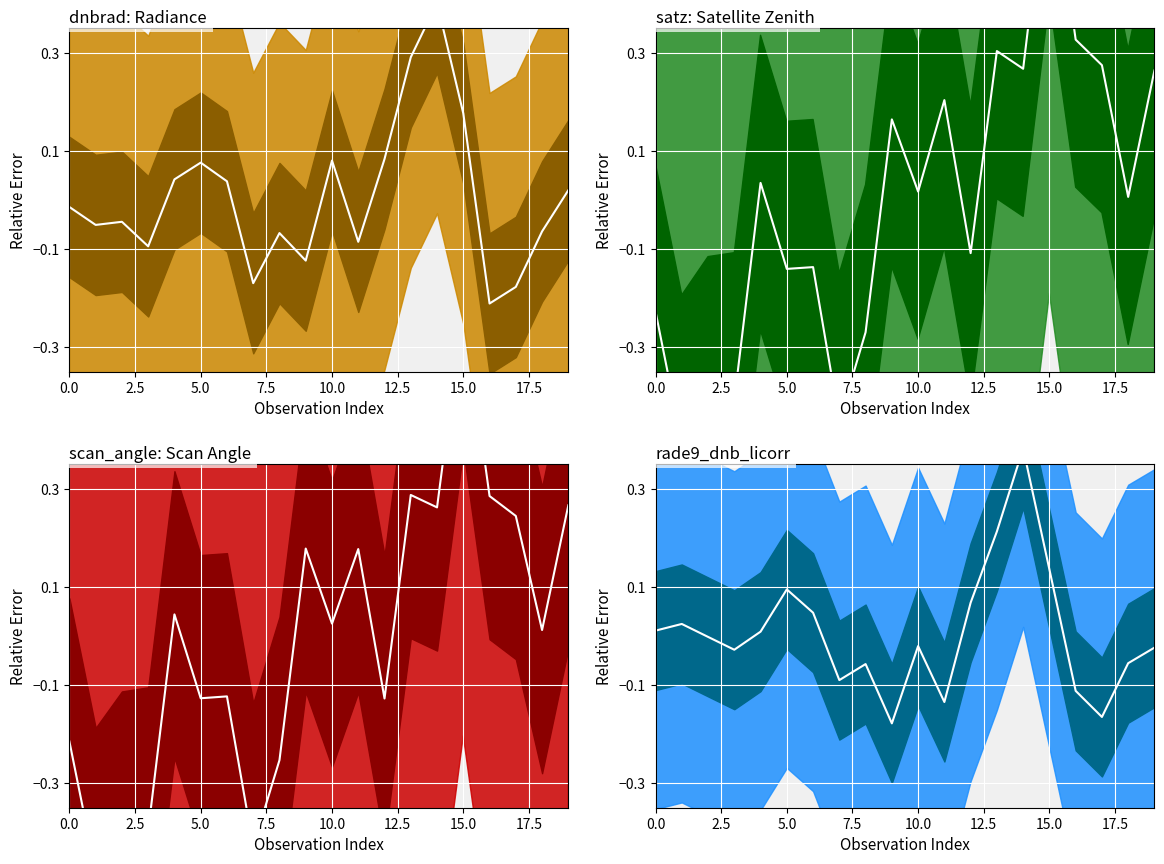

Where do scan_angle center and satz center first cross each other?

10 and 11